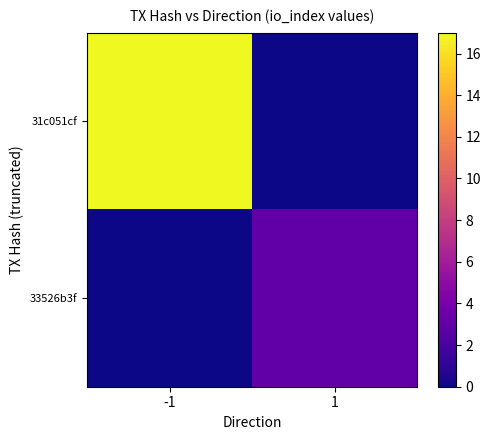

Reading left to right, extract all data points from this chart.

31c051cf: -1=17	1=0
33526b3f: -1=0	1=3